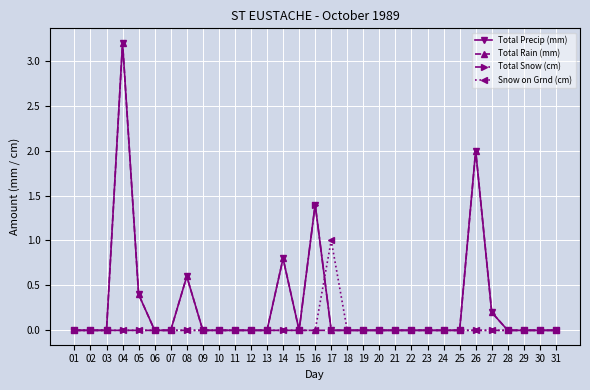

How many data points does each series have?

31